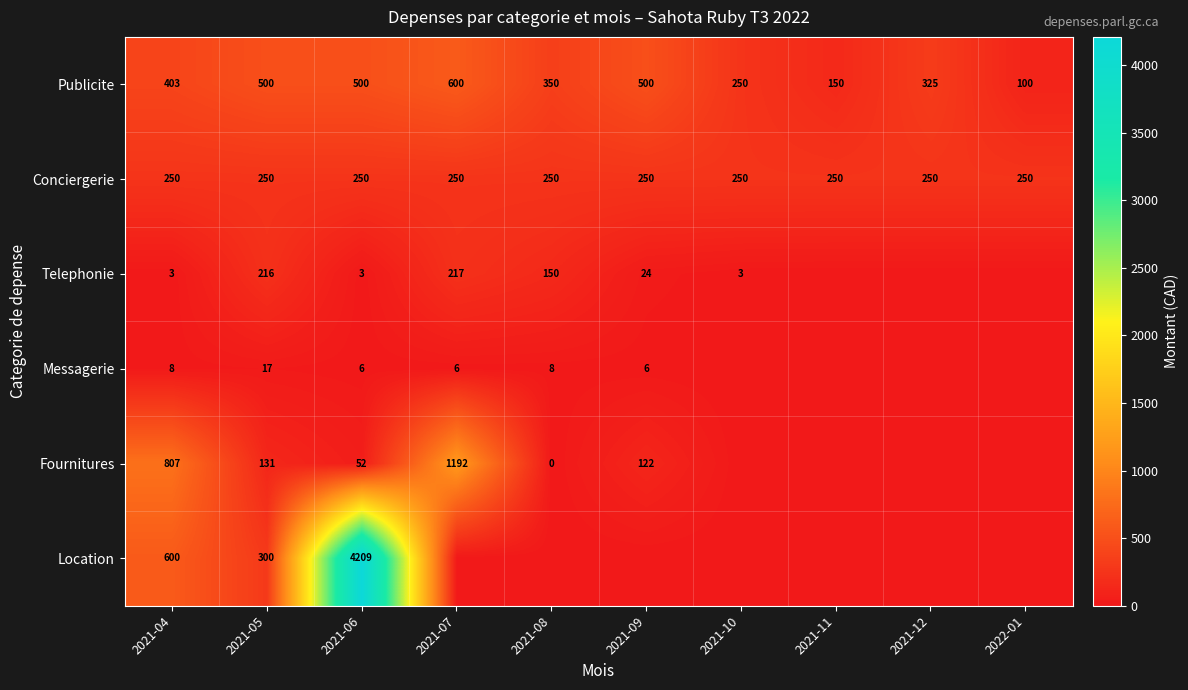

How many data points does each series have?

10